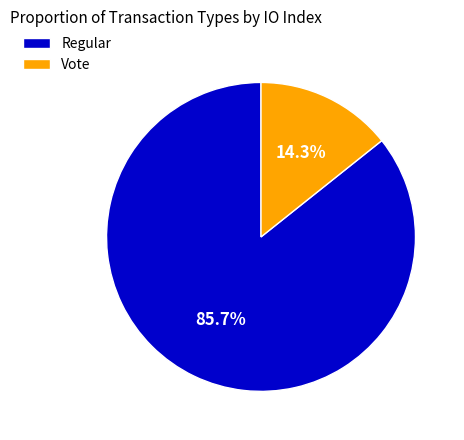

The Regular slice represents 86% of the pie. True or false?

True